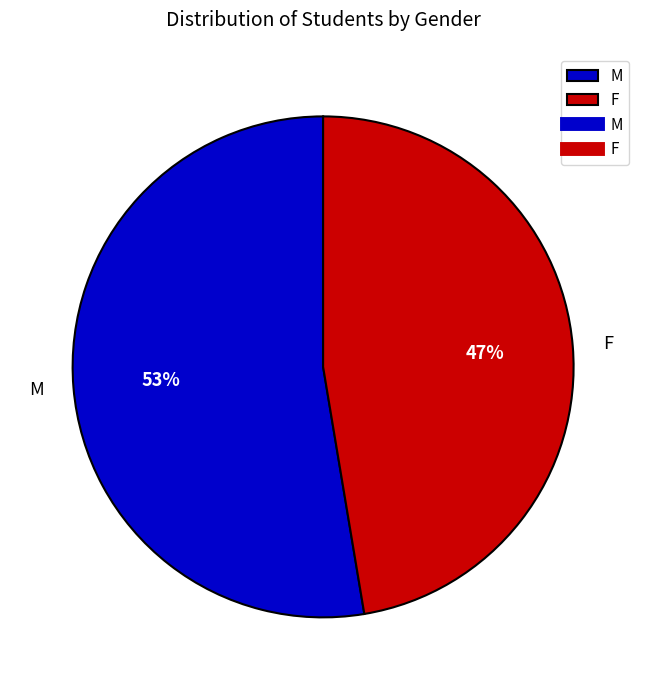

Which slice is the largest?

M